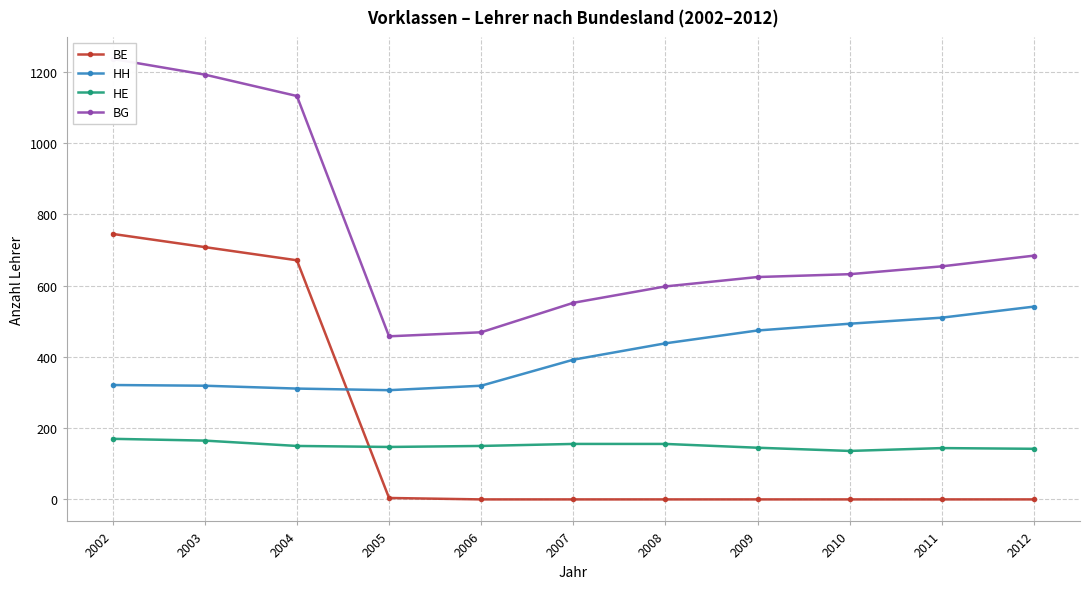

Which has a higher value, 2009 or 2006?

2009